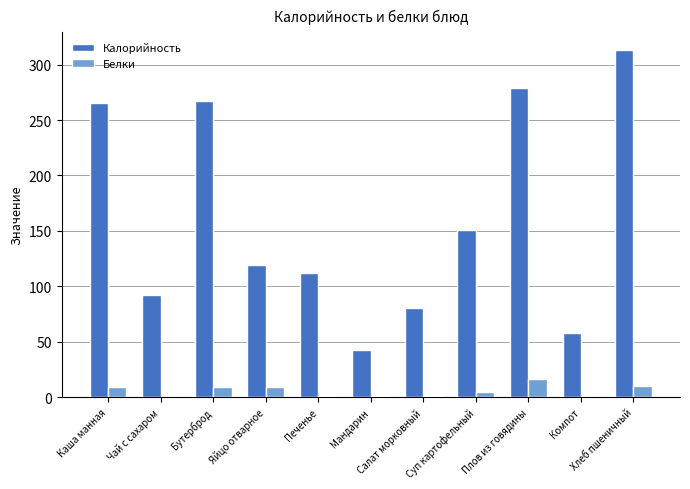

What is the sum of all Калорийность values?

1778.8